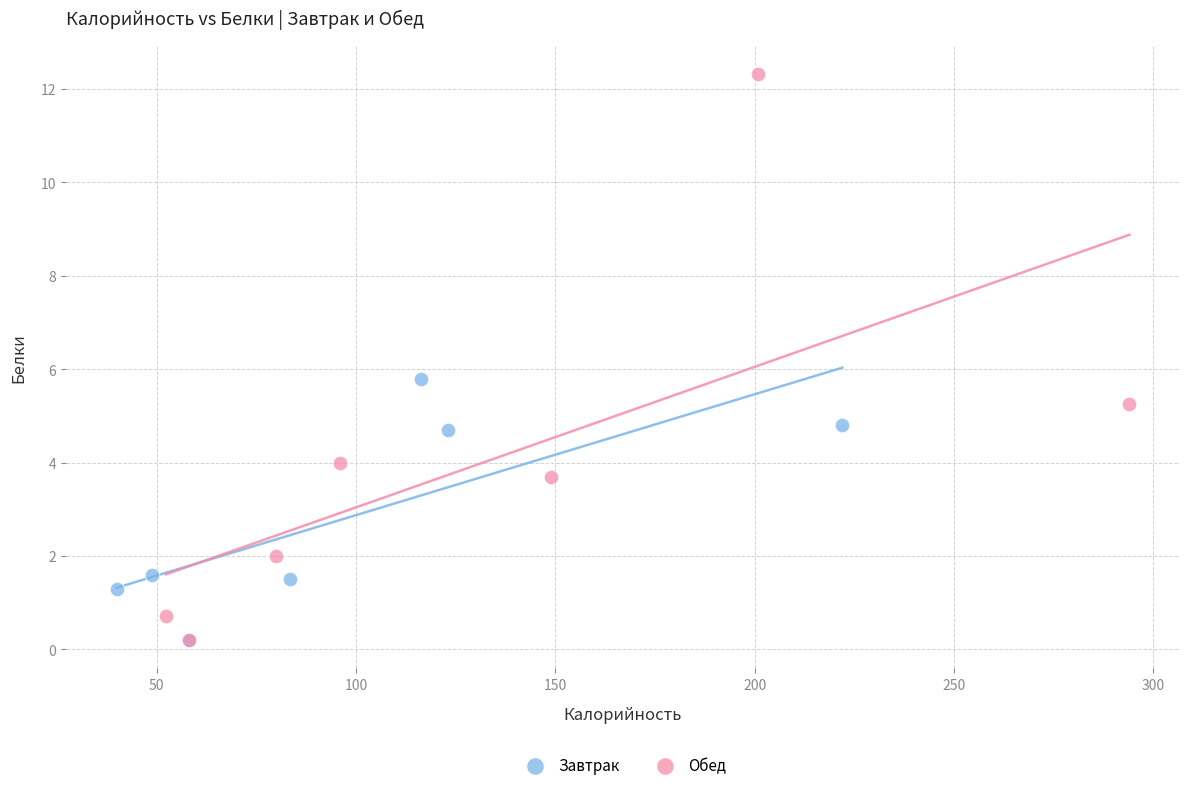

Which series contains the highest Y value?

Обед